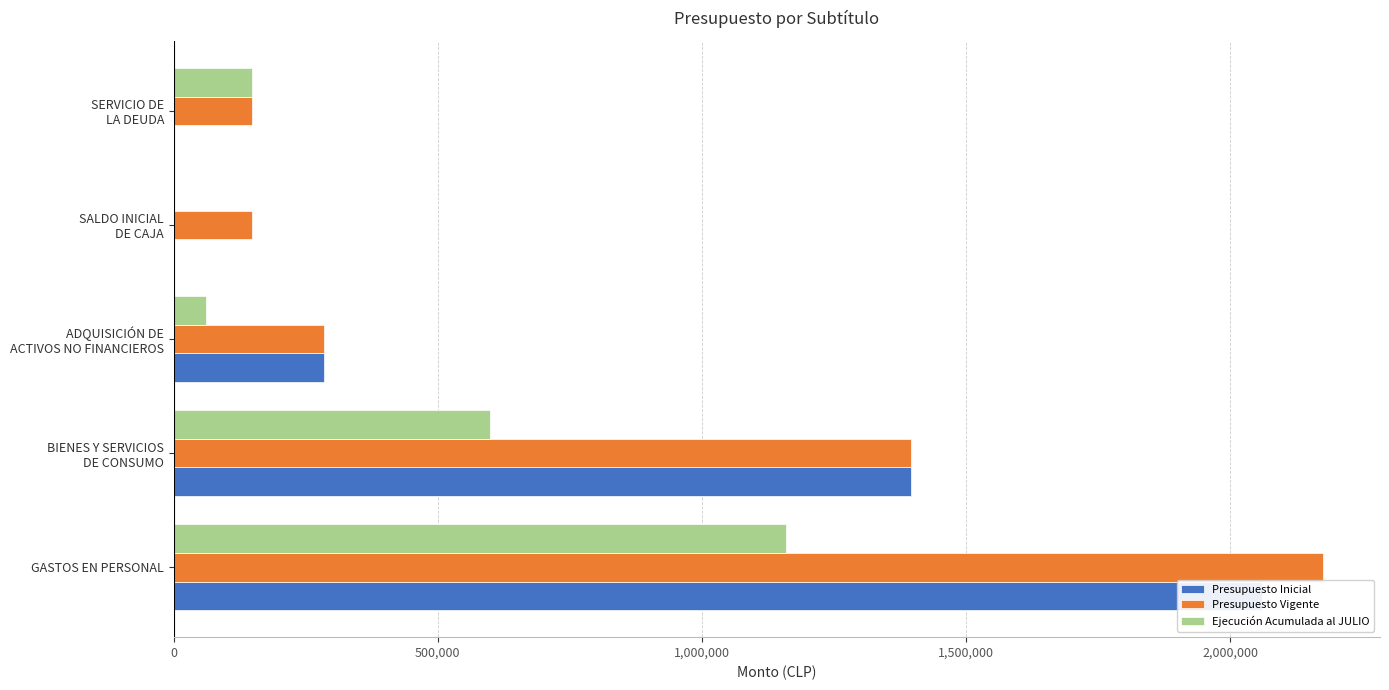

The value of Presupuesto Inicial at GASTOS EN PERSONAL is 2060997. True or false?

True